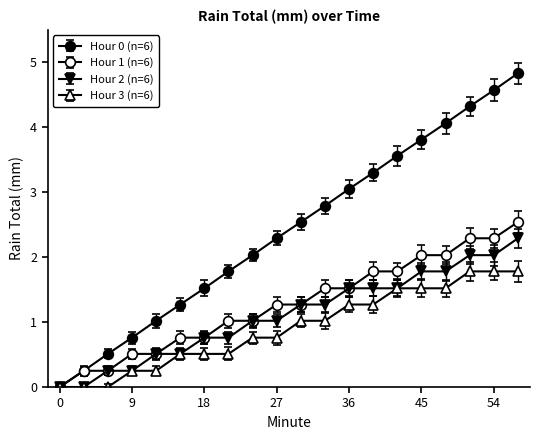

True or false: Hour 0 (n=6) and Hour 3 (n=6) cross at least once.

False